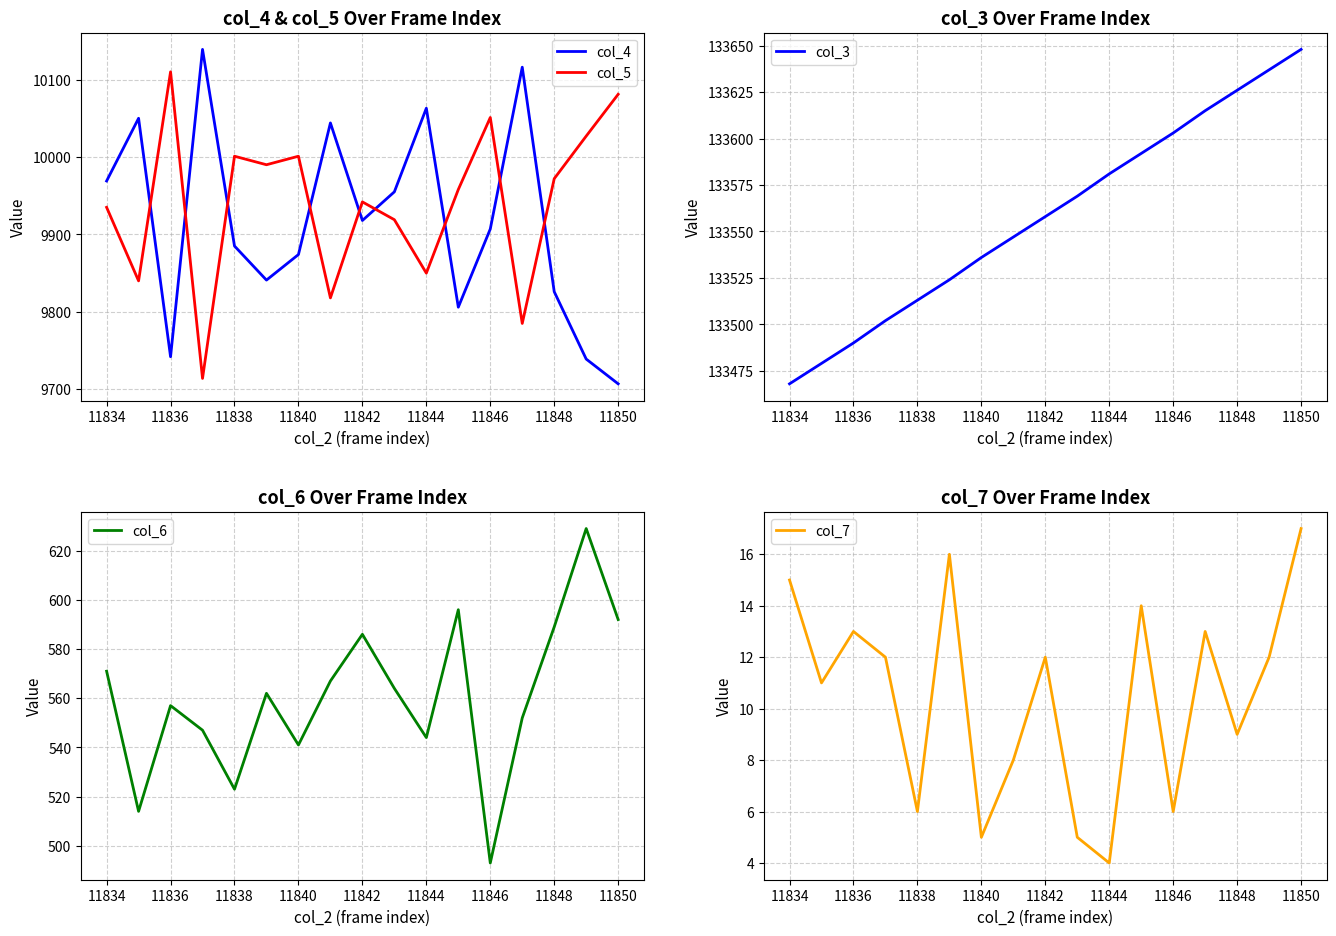

The value of col_5 at 11850 is 3507. True or false?

False